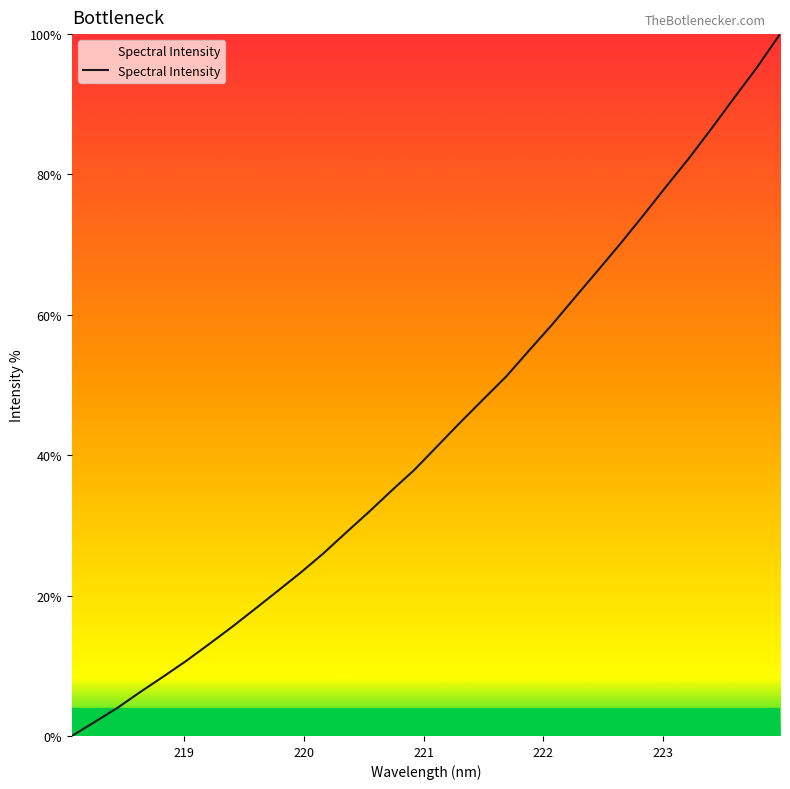

What is the difference between the maximum and minimum values?

100.0